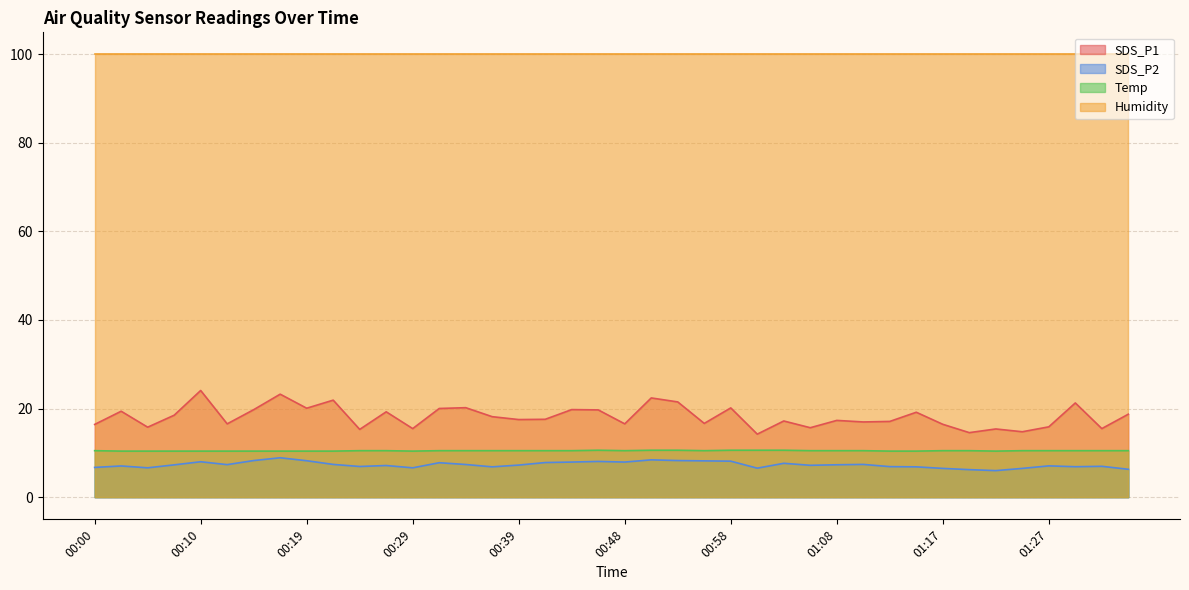

The value of Temp at 00:19 is 10.4. True or false?

True